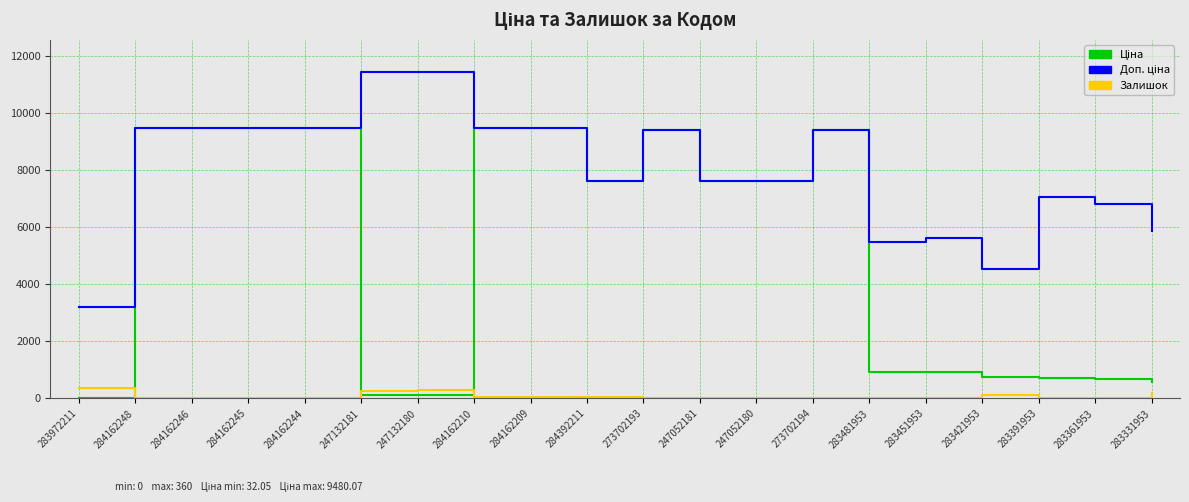

What is the greatest value displayed?

11410.0